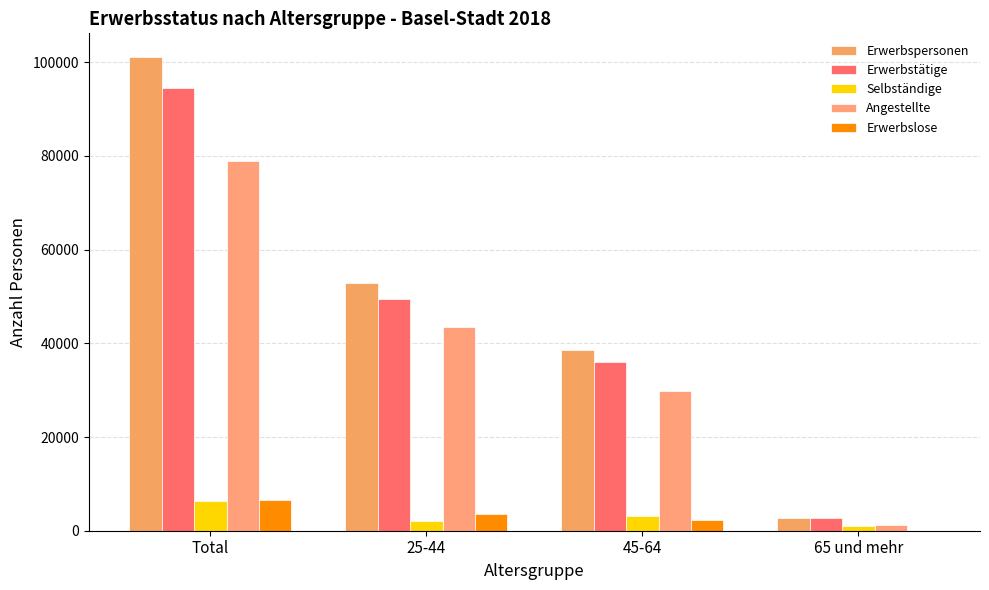

Are the bars horizontal?

No